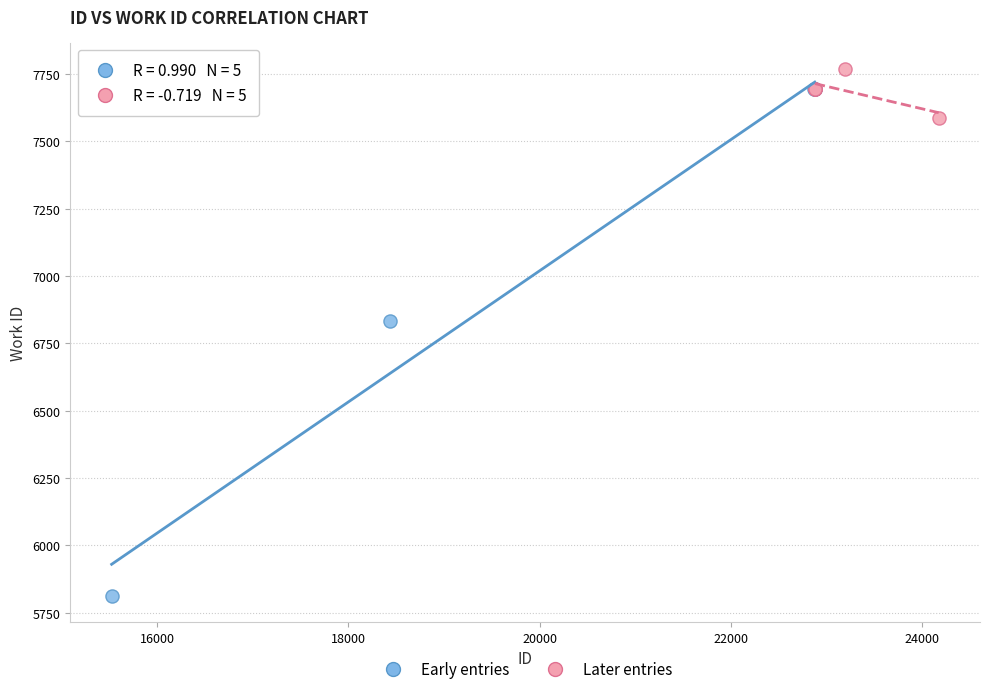

Which series has the largest Y range (max minus min)?

Early entries